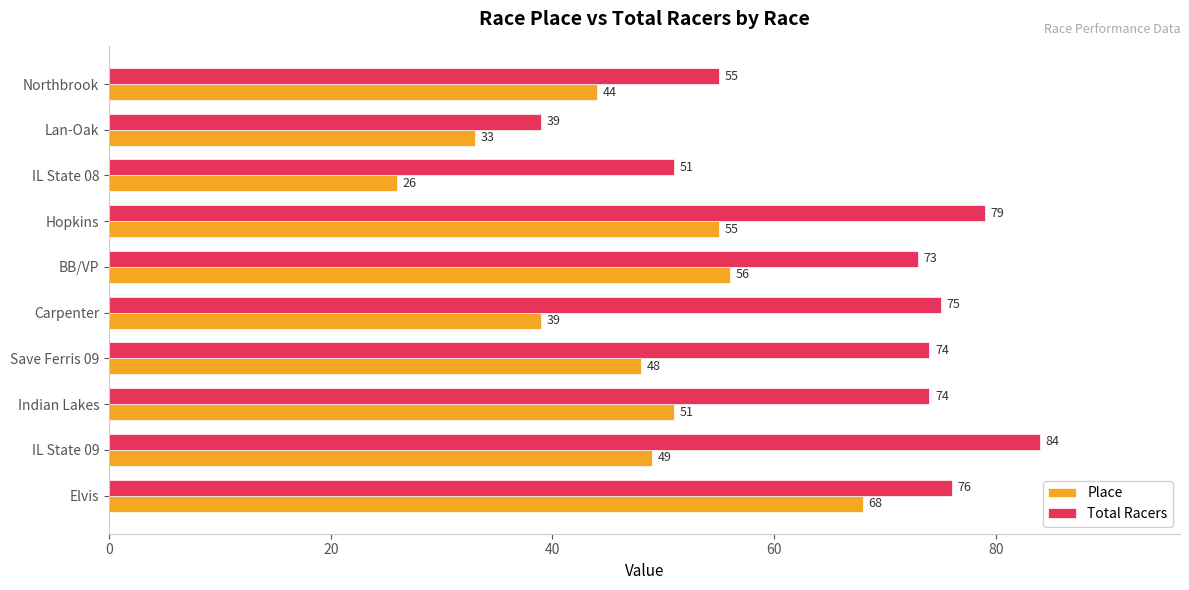

Is it true that Place equals 51 at Indian Lakes?

True